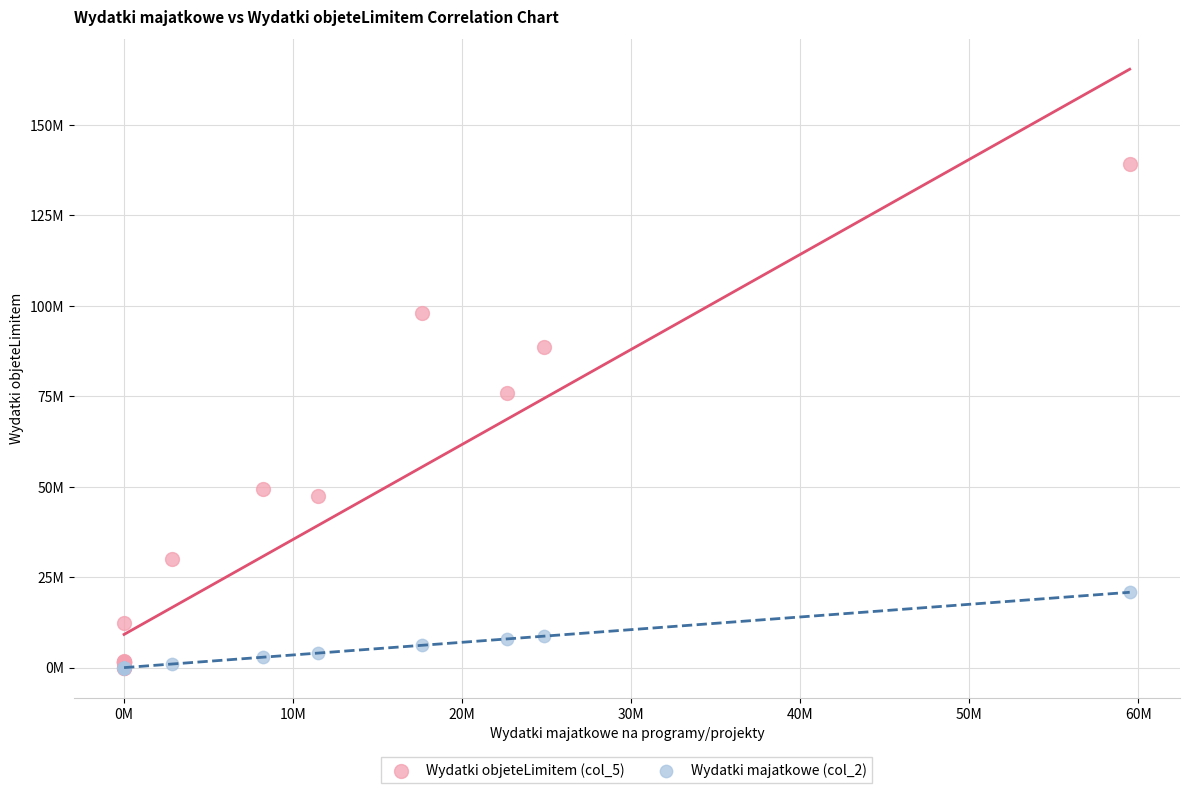

What are all the series names shown in the legend?

Wydatki objeteLimitem (col_5), Wydatki majatkowe (col_2)